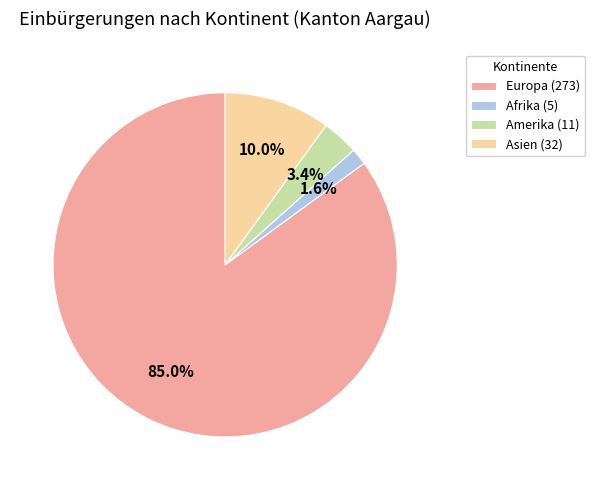

Combined, what portion of the pie is Afrika (5) and Europa (273)?

86.6%